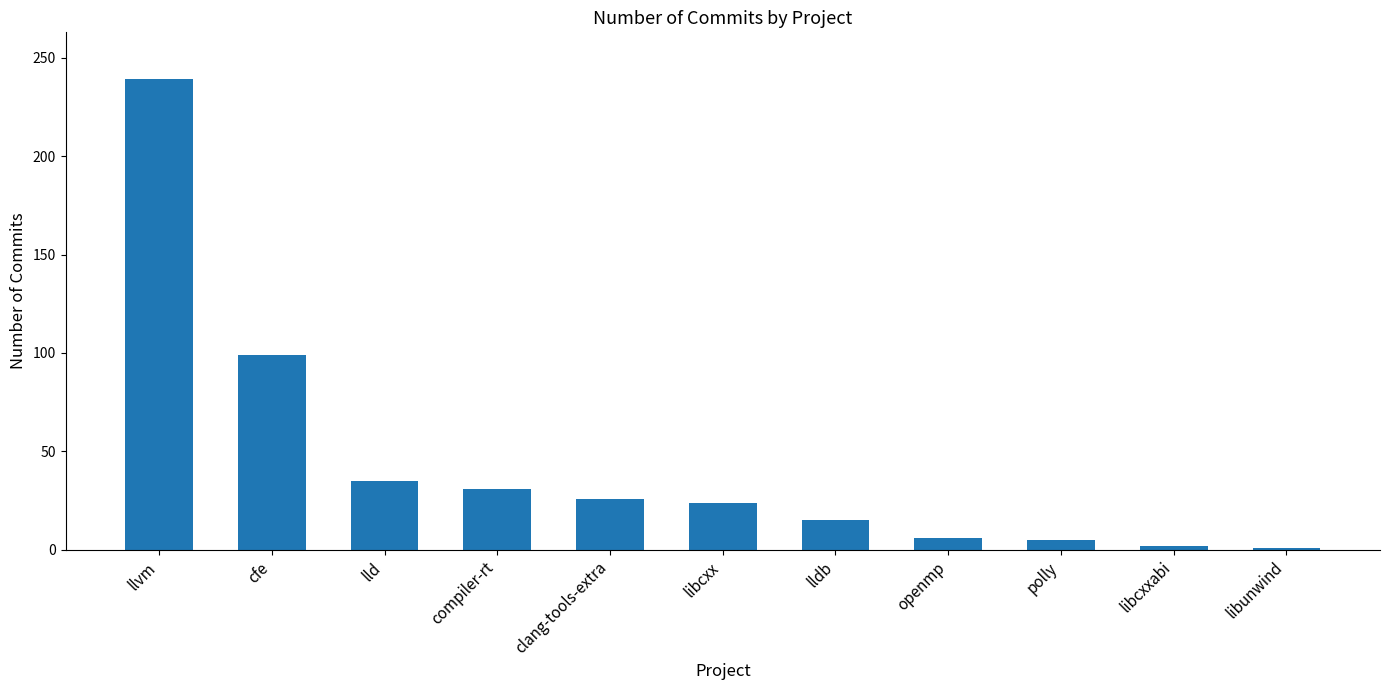

At which category does the chart reach its peak across all series?

llvm